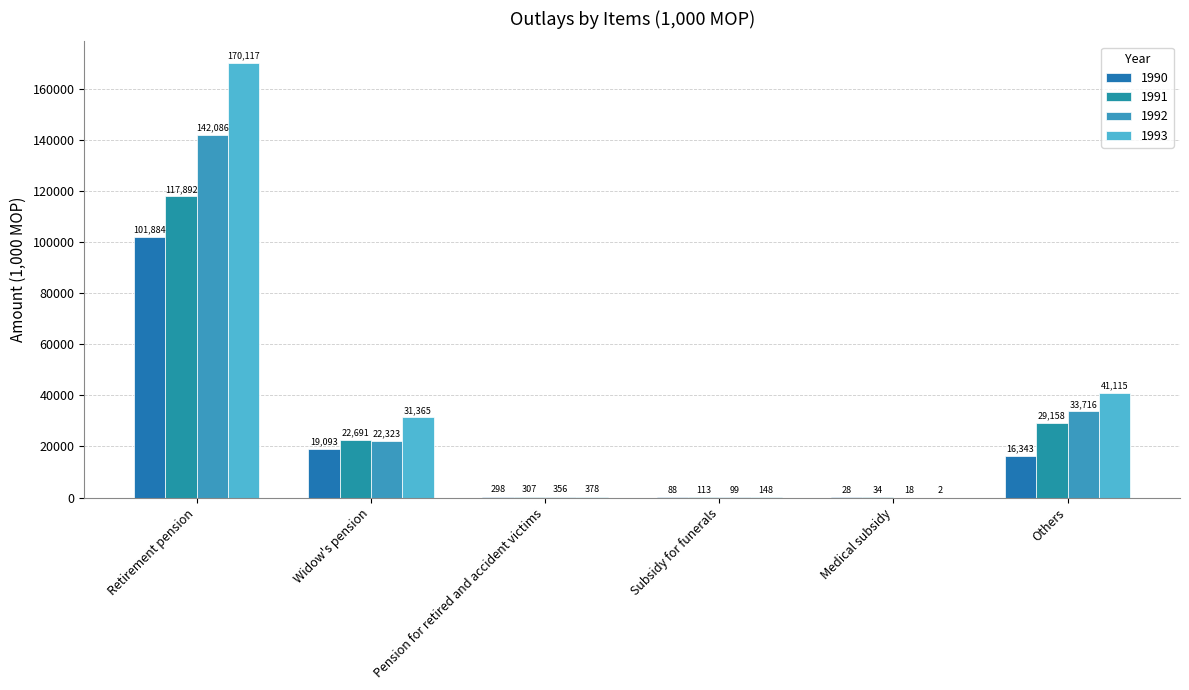

At Pension for retired and accident victims, list the series in order from largest to smallest.

1993, 1992, 1991, 1990